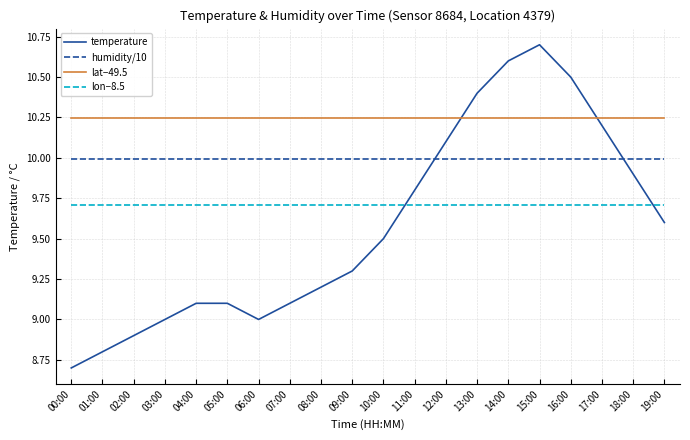

What position from the left is 08:00?

9